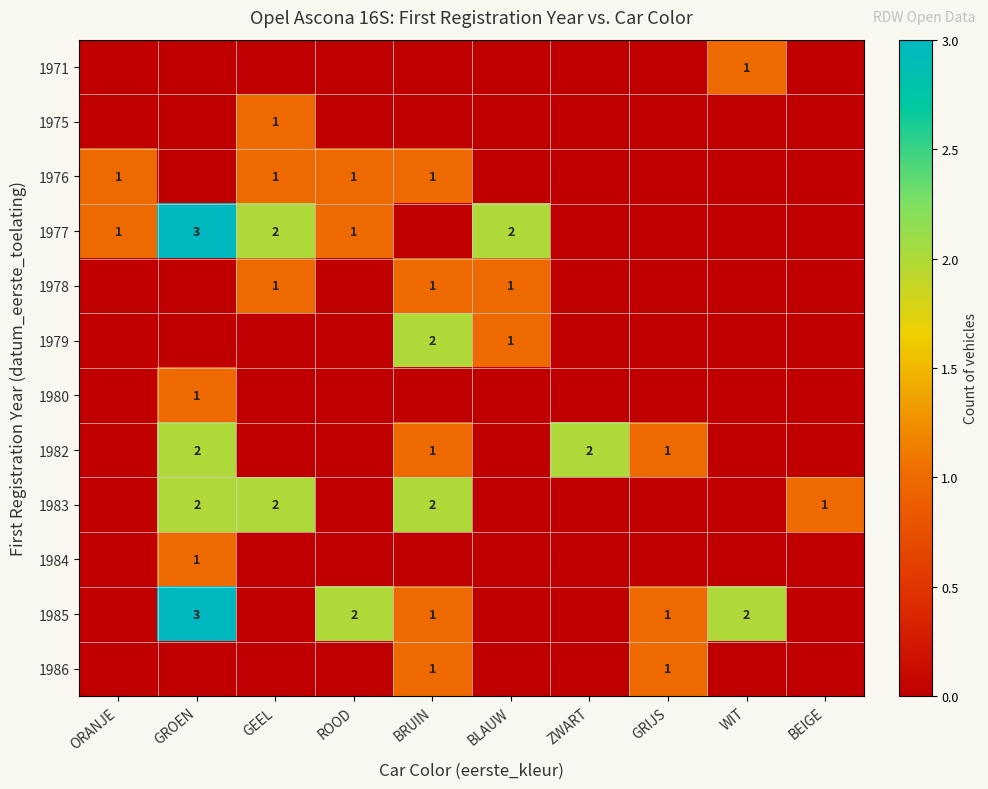

What is the difference between the 1985 values at BLAUW and GRIJS?

1